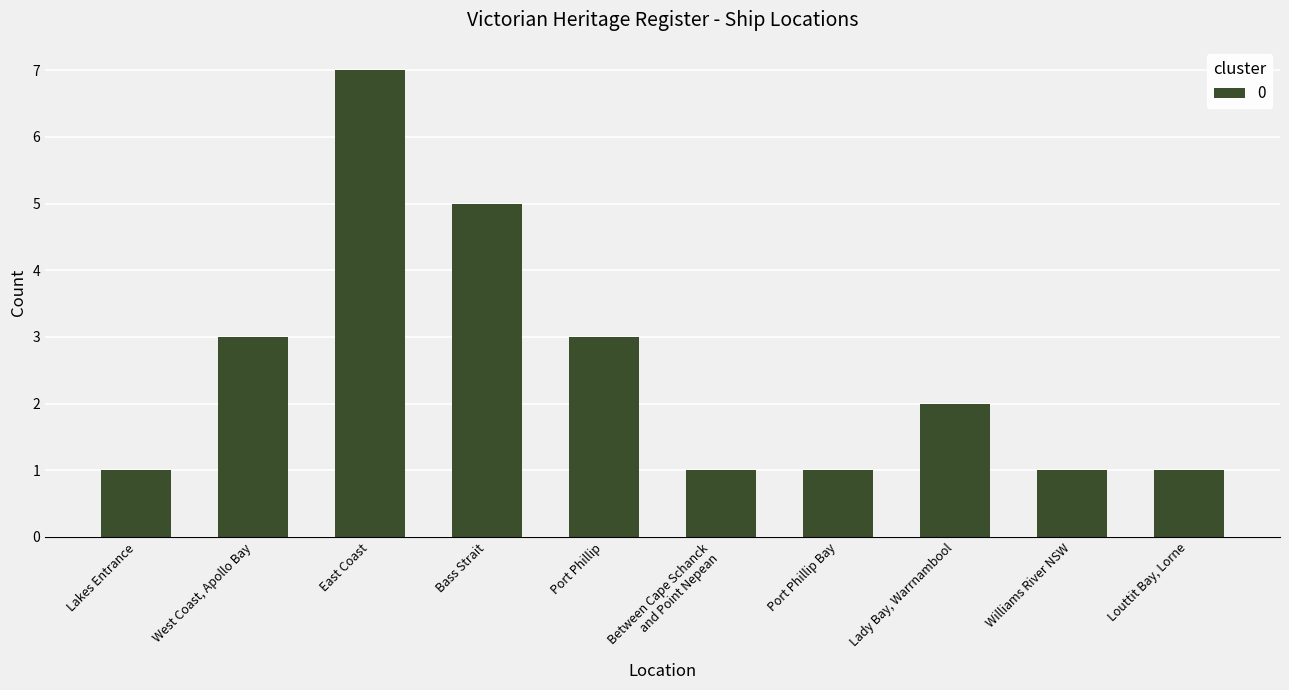

What is the minimum value shown in the chart?

1